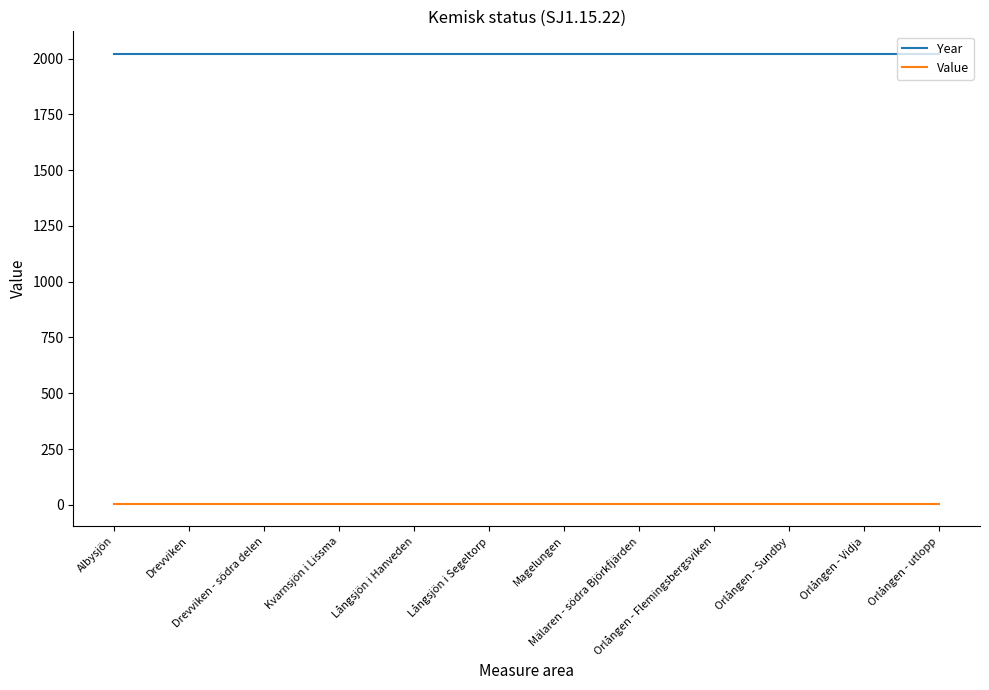

Is it true that Value equals 5 at Orlången - utlopp?

True